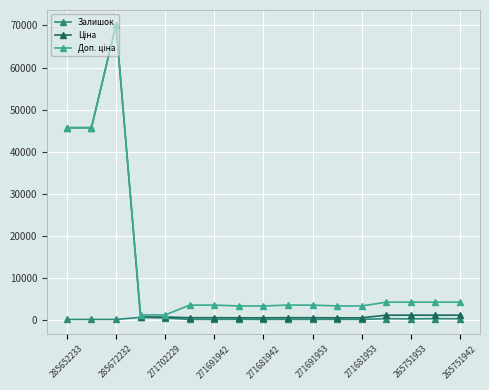

At which category does the chart reach its peak across all series?

285672232